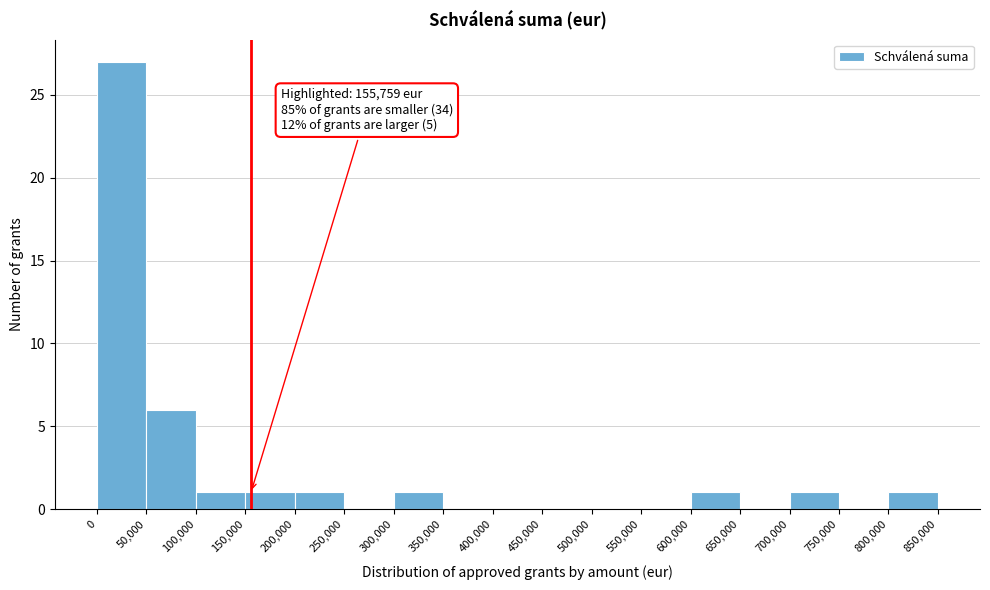

Over which range of the x-axis is the bar tallest?

0 to 50,000